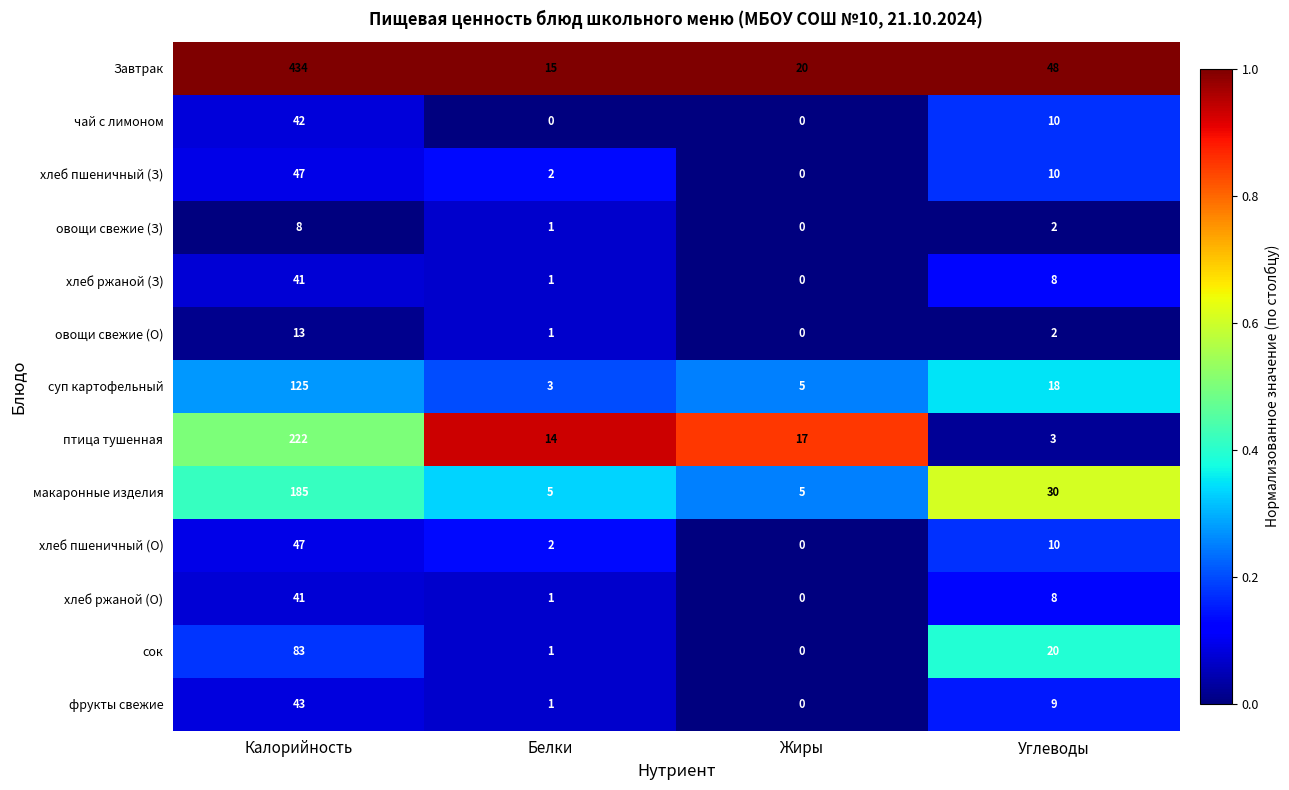

What is the difference between the сок values at Калорийность and Углеводы?

63